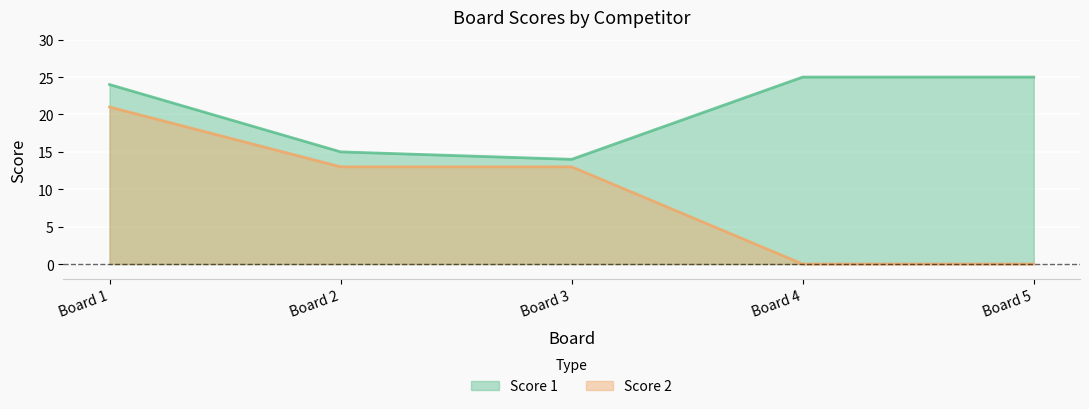

What is the sum of the Score 1 values at Board 4 and Board 5?

50